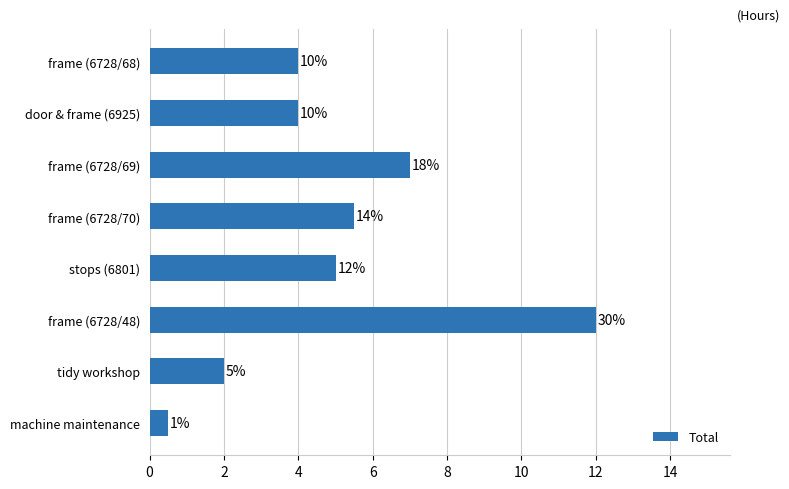

Does the chart contain any negative values?

No